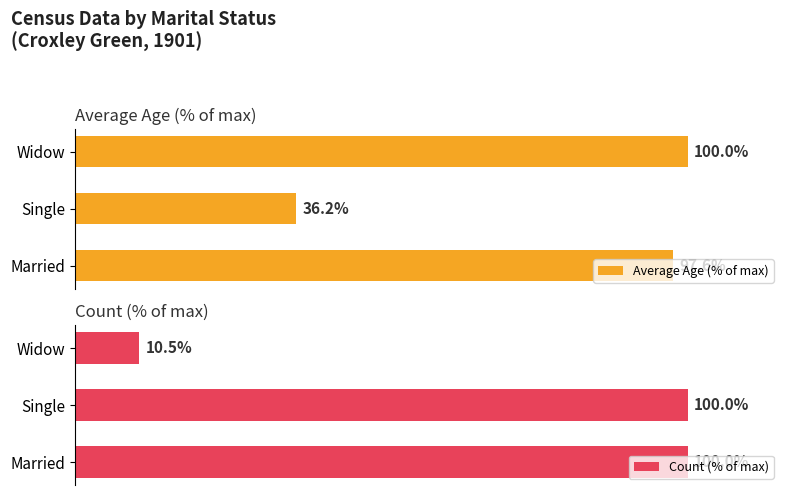

List the labels in order of Average Age (% of max) value, largest first.

Widow, Married, Single